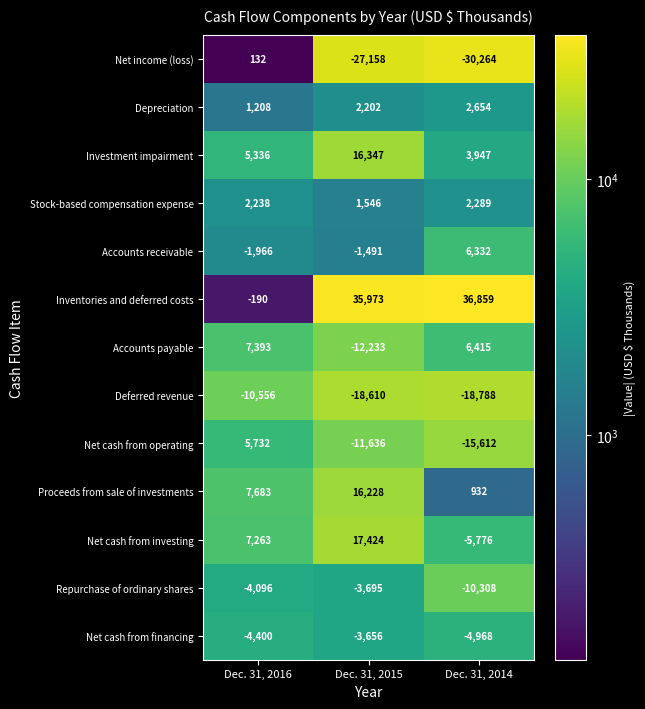

What is the difference between the highest and lowest values at Dec. 31, 2015?

63131